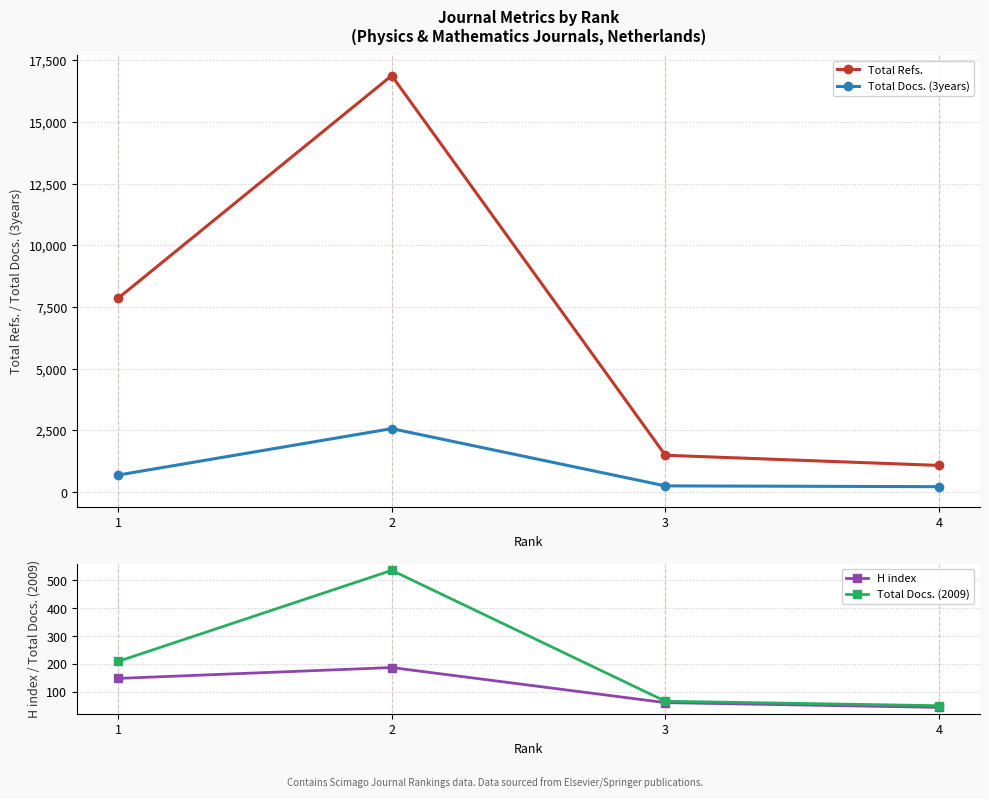

Does the chart have visible grid lines?

Yes